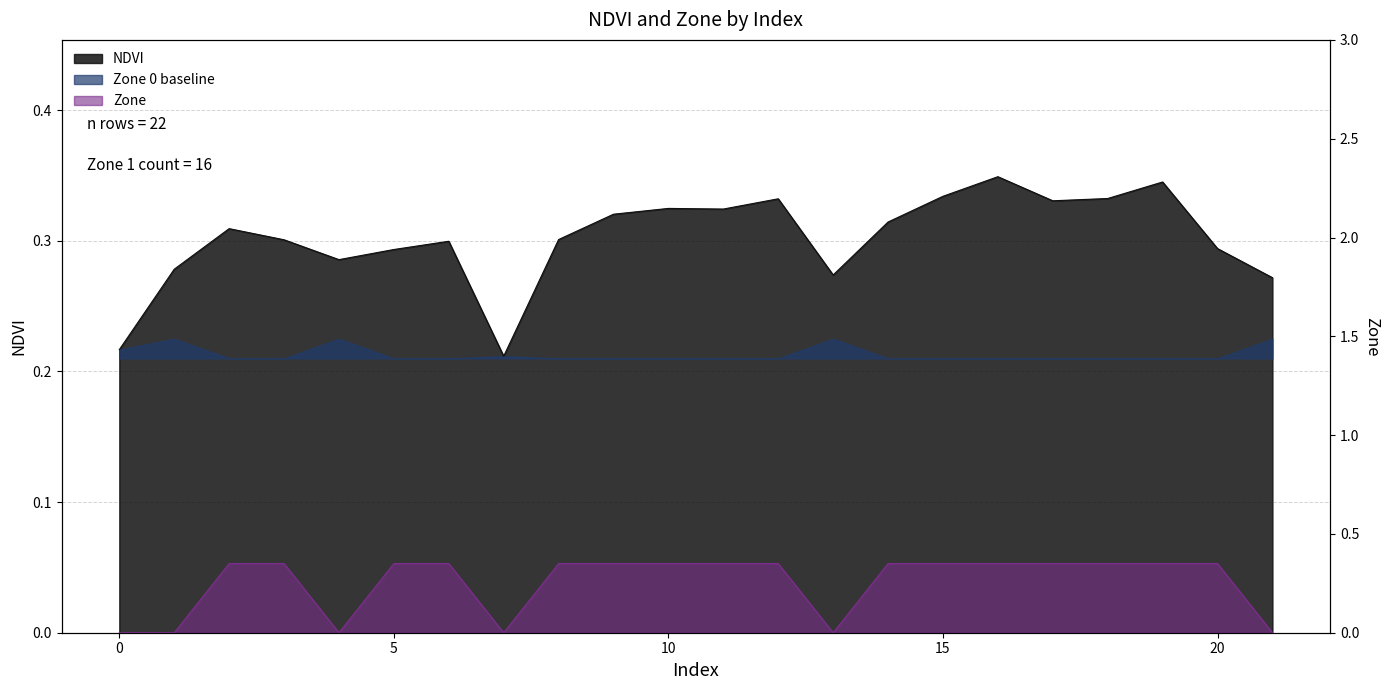

What is the value of the NDVI point at the 3rd from the left?

0.3